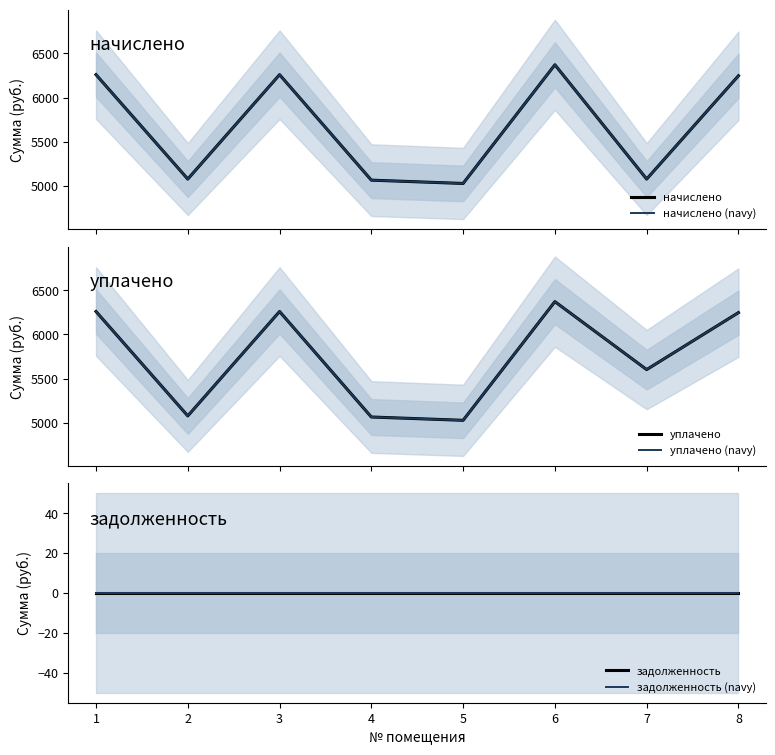

What is the approximate value of начислено (navy) at 4?

5067.4